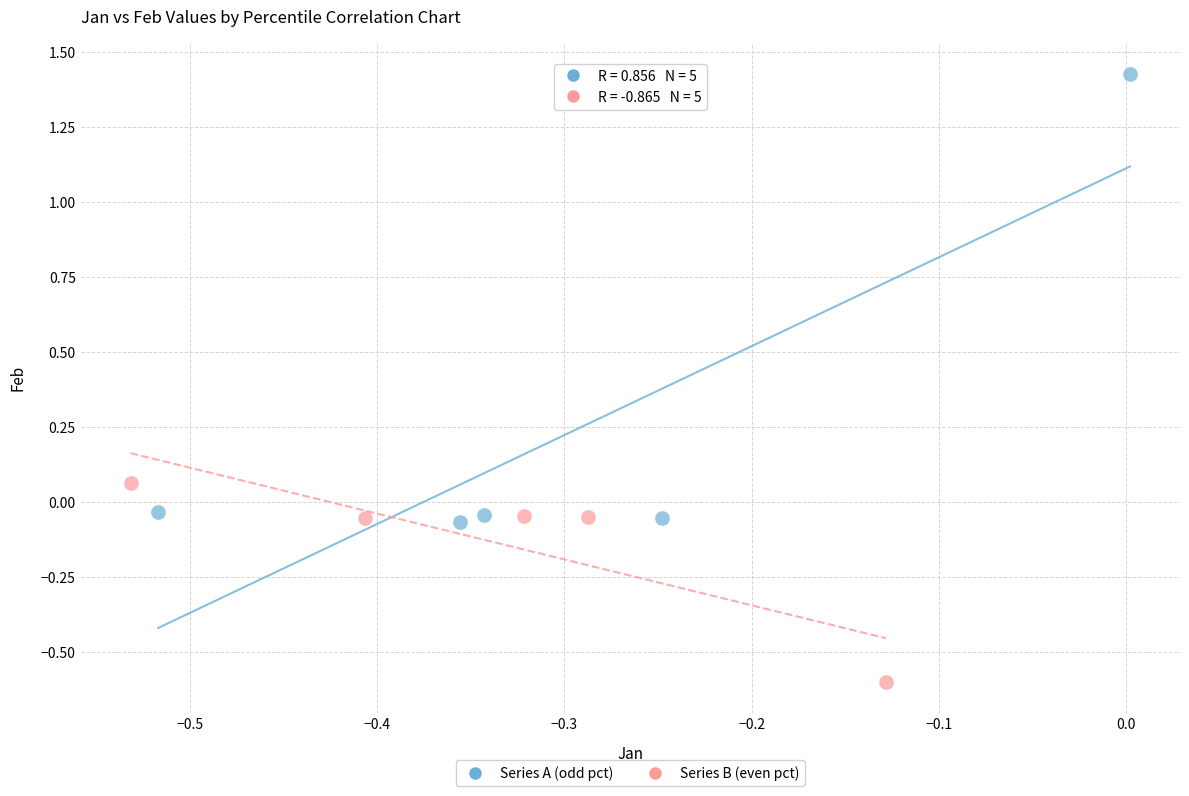

What are all the series names shown in the legend?

Series A (odd pct), Series B (even pct)